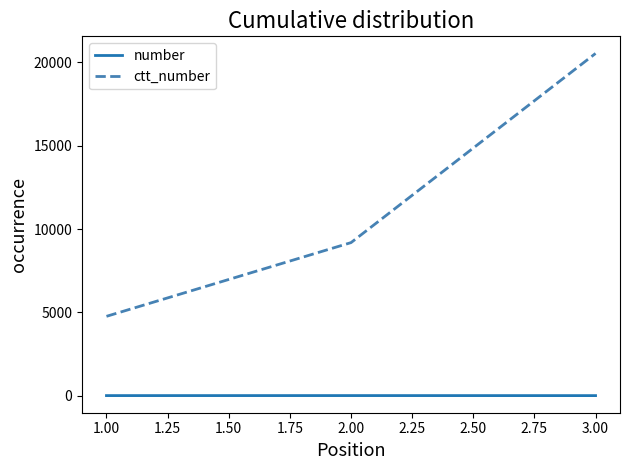

Which series changed the most between 1.00 and 2.00?

ctt_number